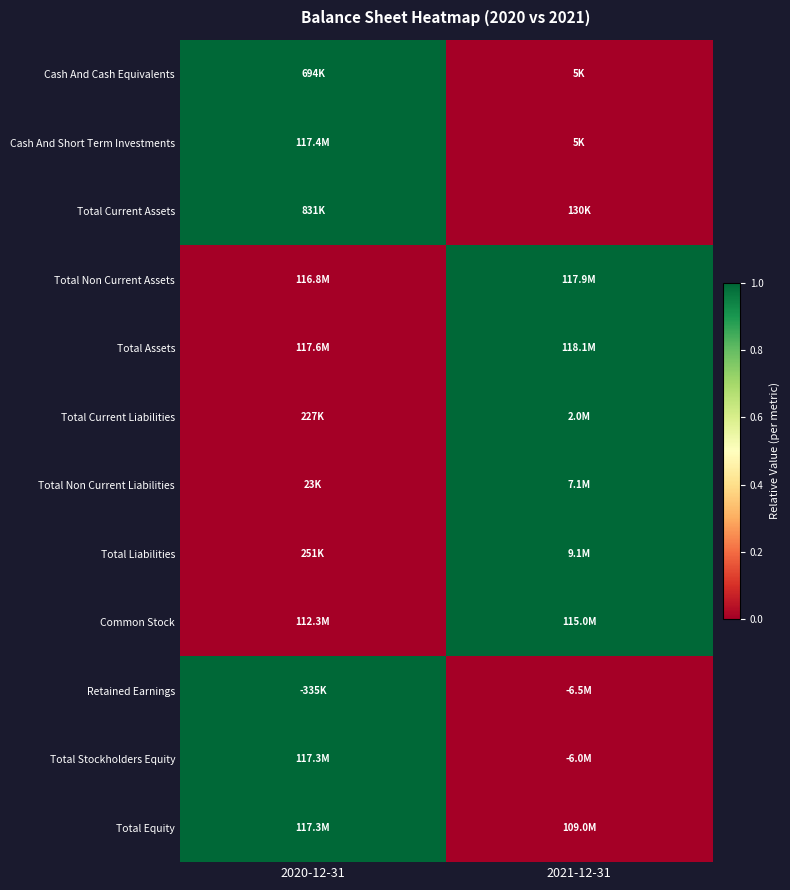

At how many categories does at least one series exceed 0?

2